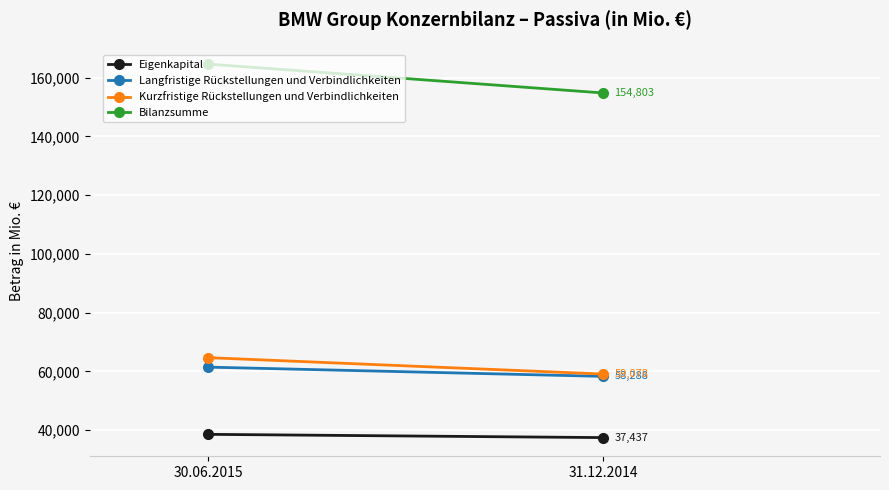

What is the greatest value displayed?

164647